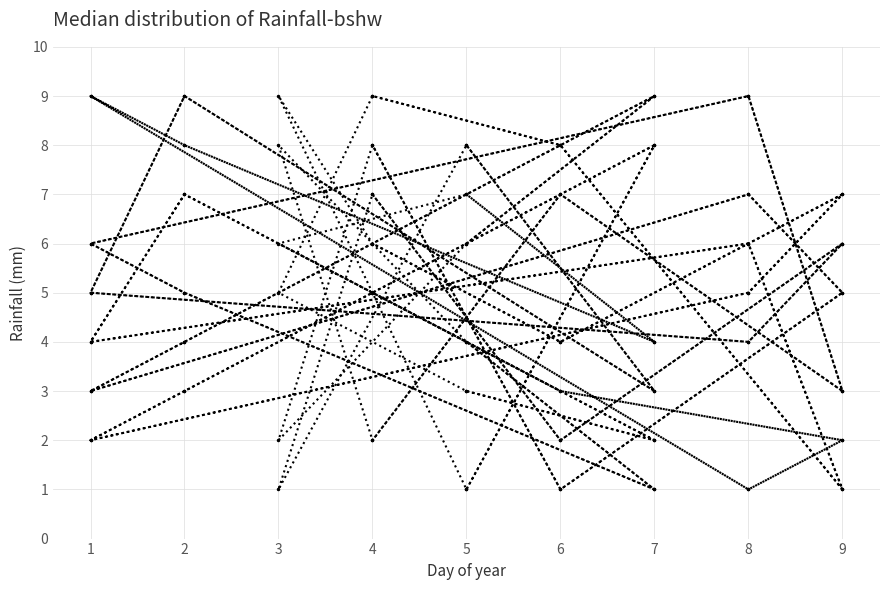

In col_9, how many points are lower than both neighbors (excluding endpoints)?

4